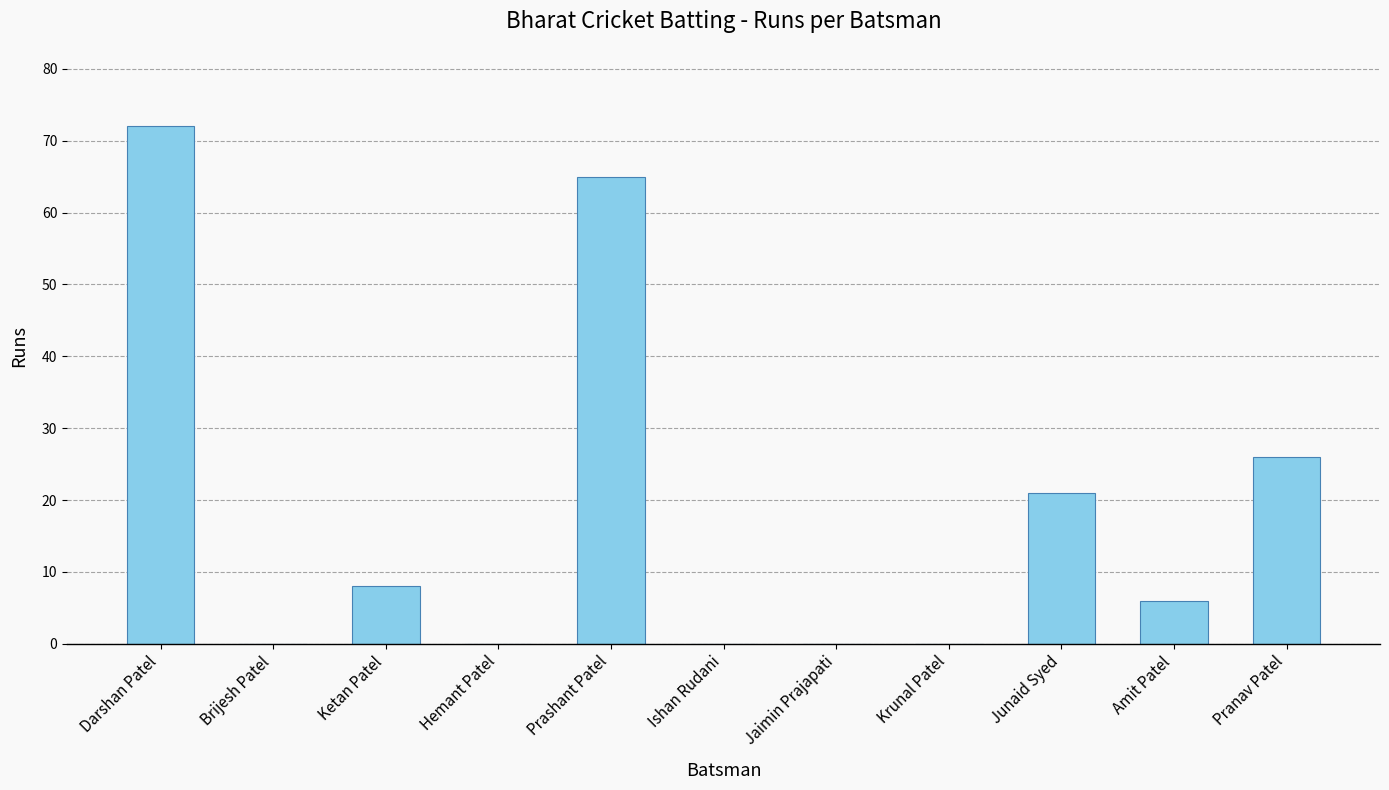

Which category has the highest value across all series?

Darshan Patel